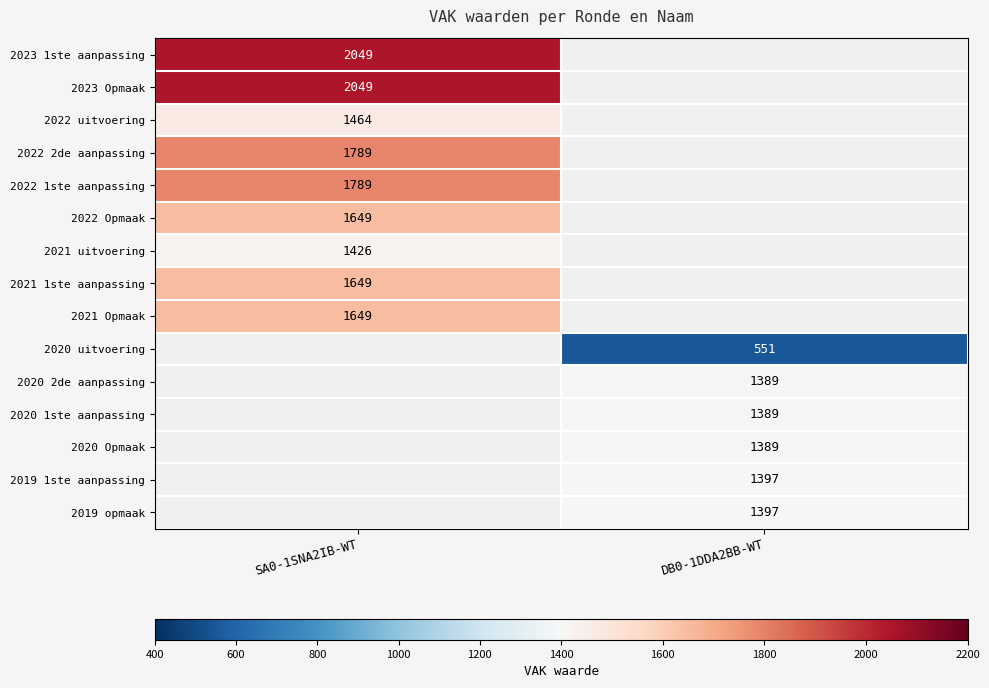

Is it true that 2020 1ste aanpassing equals 718 at DB0-1DDA2BB-WT?

False